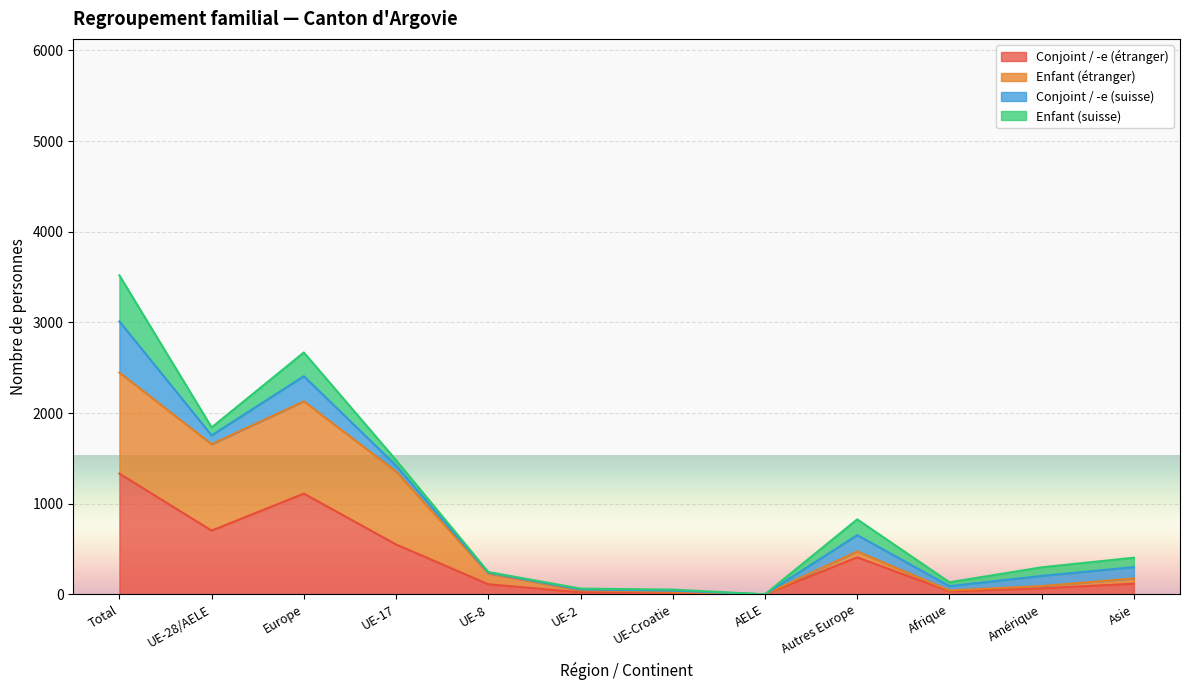

At which category is the sum across all series the highest?

Total